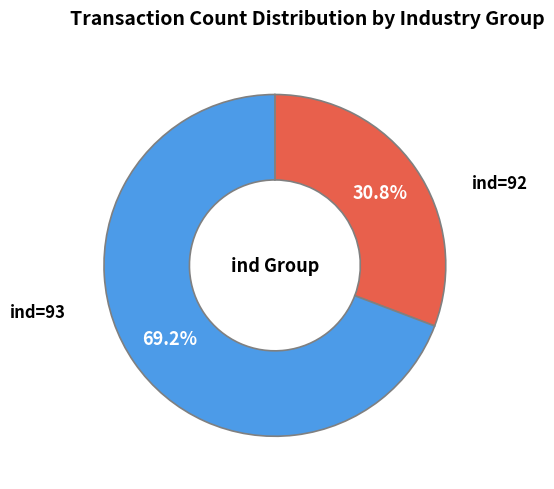

Is there a majority slice in this chart?

Yes